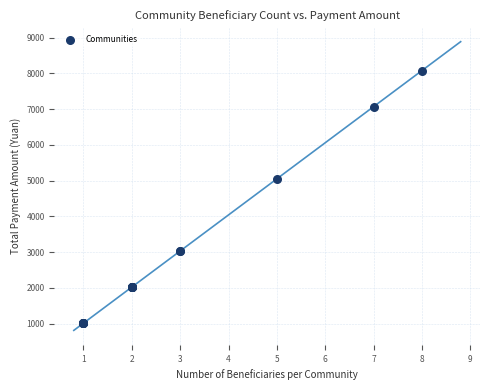

What Y value in the scatter plot is closest to 4545?

5050